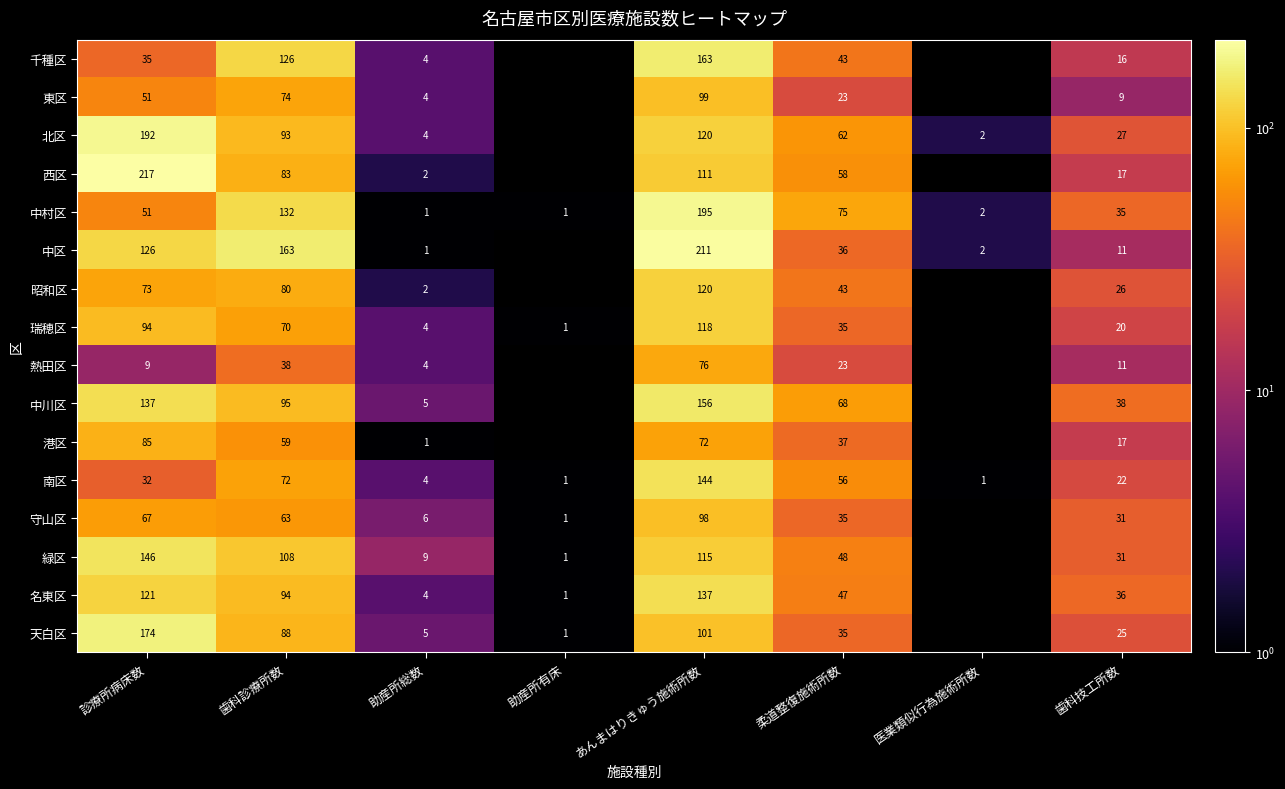

What is the spread (max minus min) of values at 助産所有床?

1